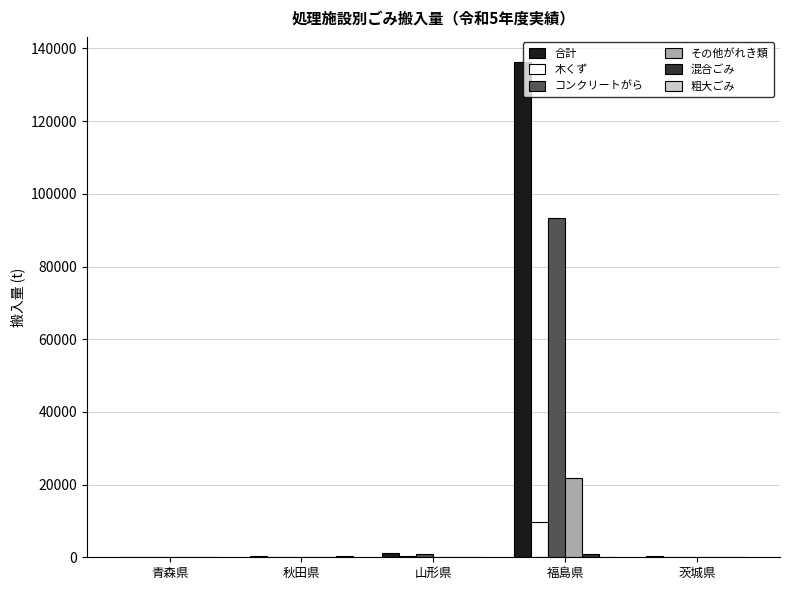

Which label corresponds to the largest value in the chart?

福島県